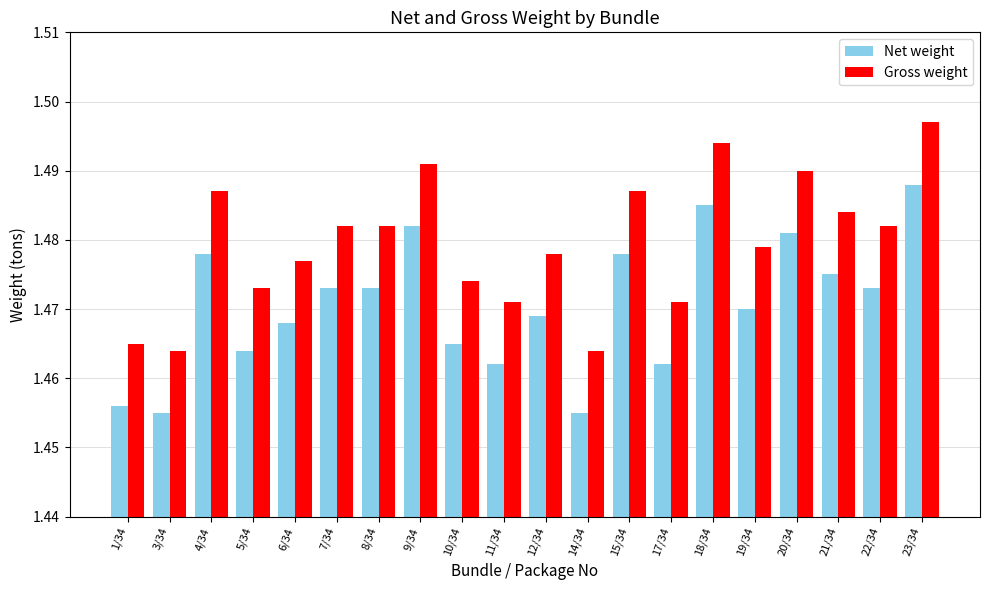

True or false: Net weight has a value of 0.8 at 7/34.

False